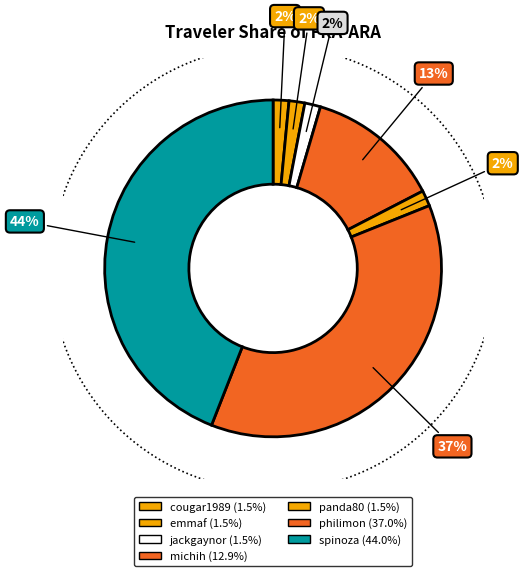

Combined, do philimon and emmaf account for over 50%?

No